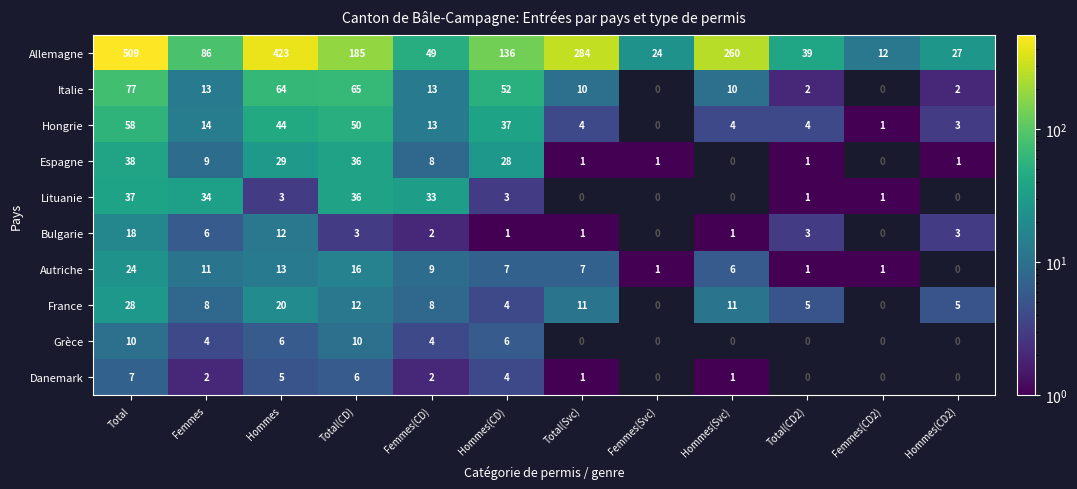

At Total, list the series in order from smallest to largest.

Danemark, Grèce, Bulgarie, Autriche, France, Lituanie, Espagne, Hongrie, Italie, Allemagne